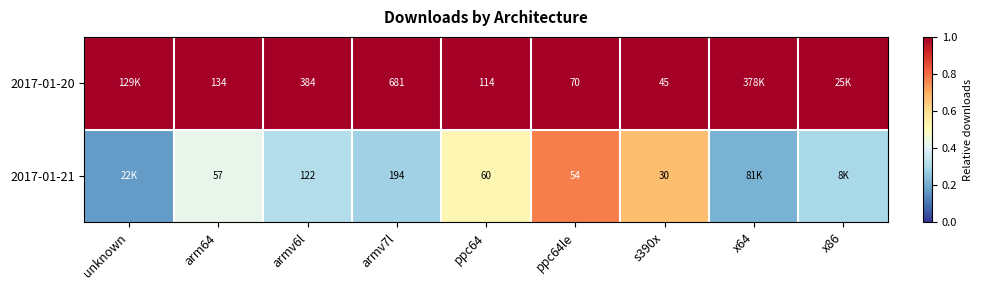

Is the value of 2017-01-21 at ppc64le greater than the value of 2017-01-20 at s390x?

Yes